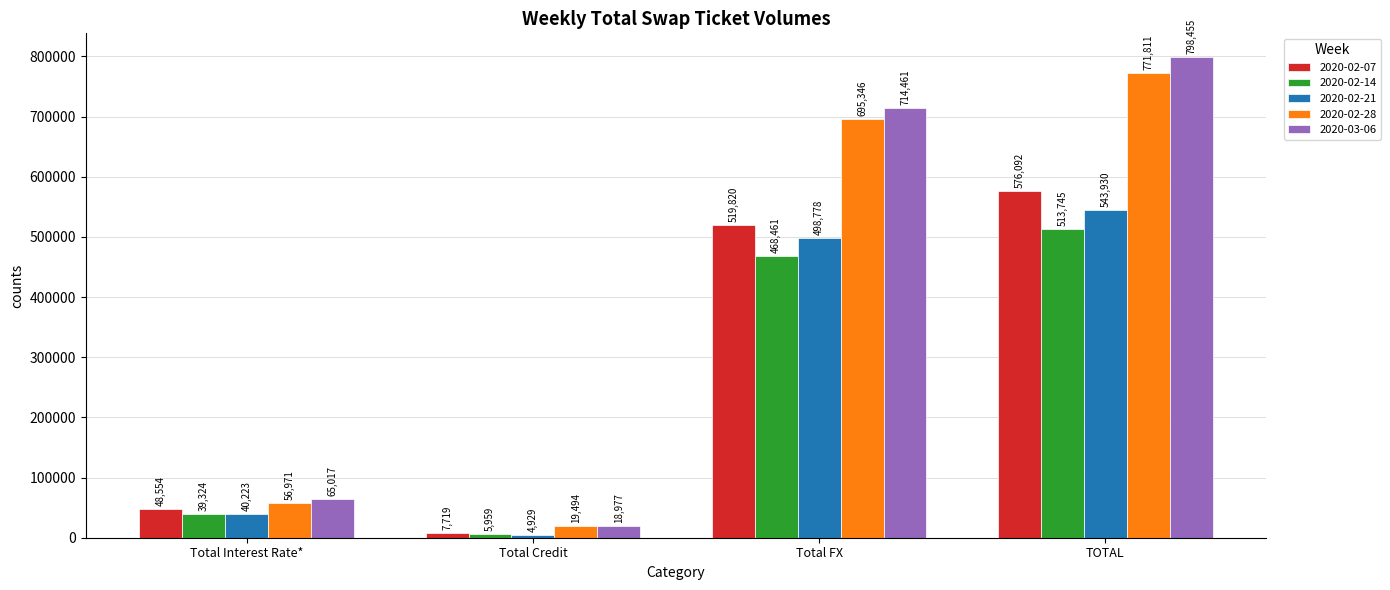

Reading left to right, transcribe all the data shown in this chart.

2020-02-07: Total Interest Rate*=48554	Total Credit=7719	Total FX=519820	TOTAL=576092
2020-02-14: Total Interest Rate*=39324	Total Credit=5959	Total FX=468461	TOTAL=513745
2020-02-21: Total Interest Rate*=40223	Total Credit=4929	Total FX=498778	TOTAL=543930
2020-02-28: Total Interest Rate*=56971	Total Credit=19494	Total FX=695346	TOTAL=771811
2020-03-06: Total Interest Rate*=65017	Total Credit=18977	Total FX=714461	TOTAL=798455